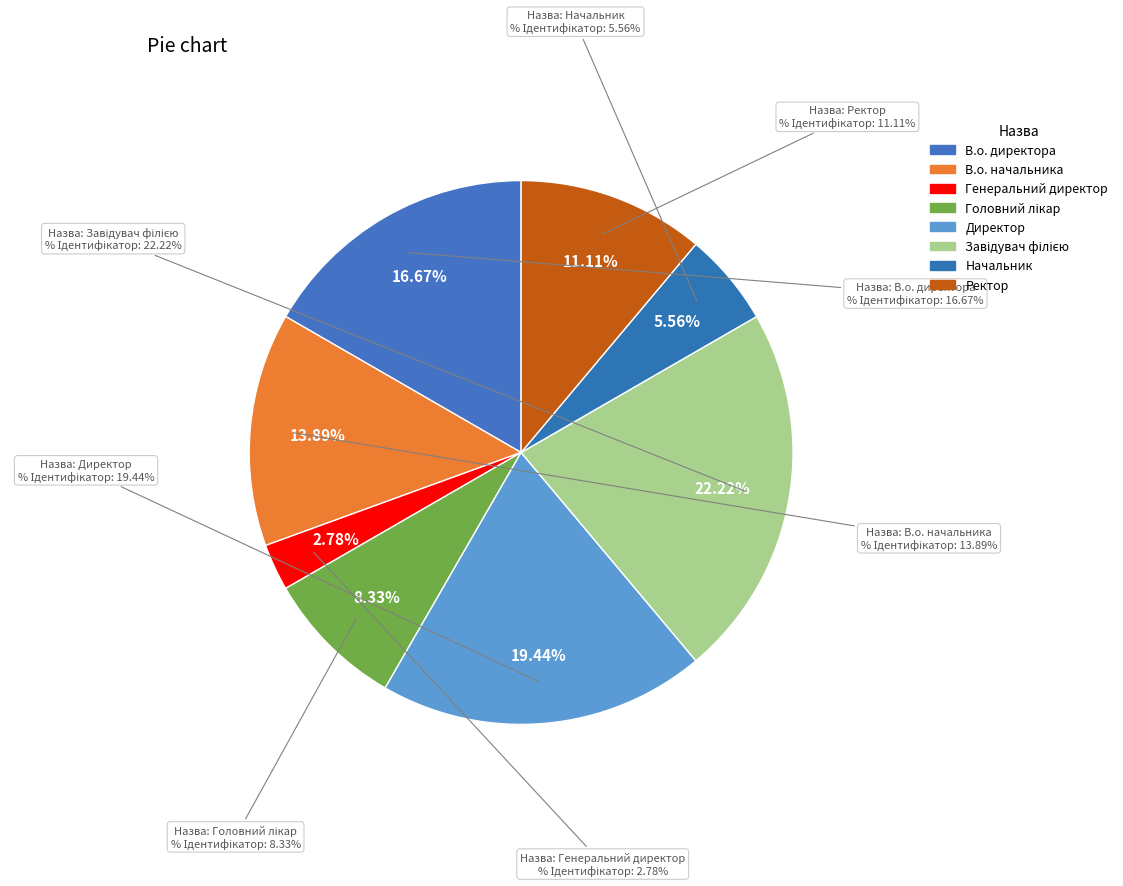

What is the largest slice in the pie chart?

Завідувач філією